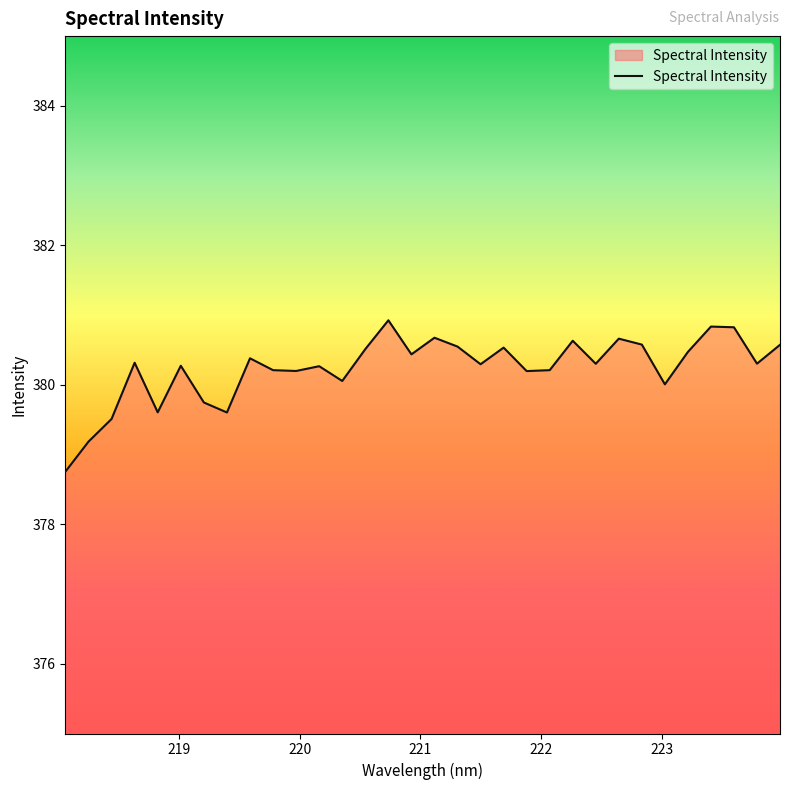

What is the maximum value shown in the chart?

380.9